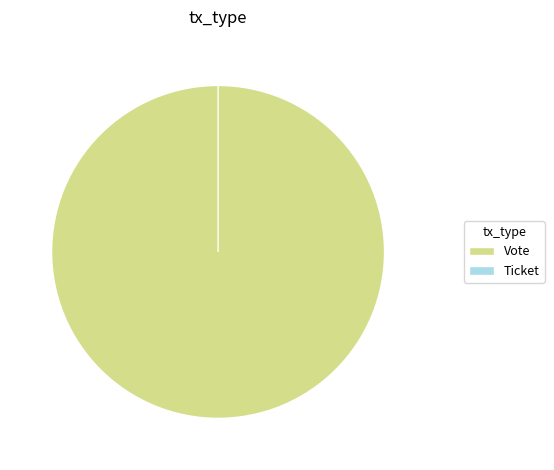

To the nearest percent, what is the combined percentage of Vote and Ticket?

100%